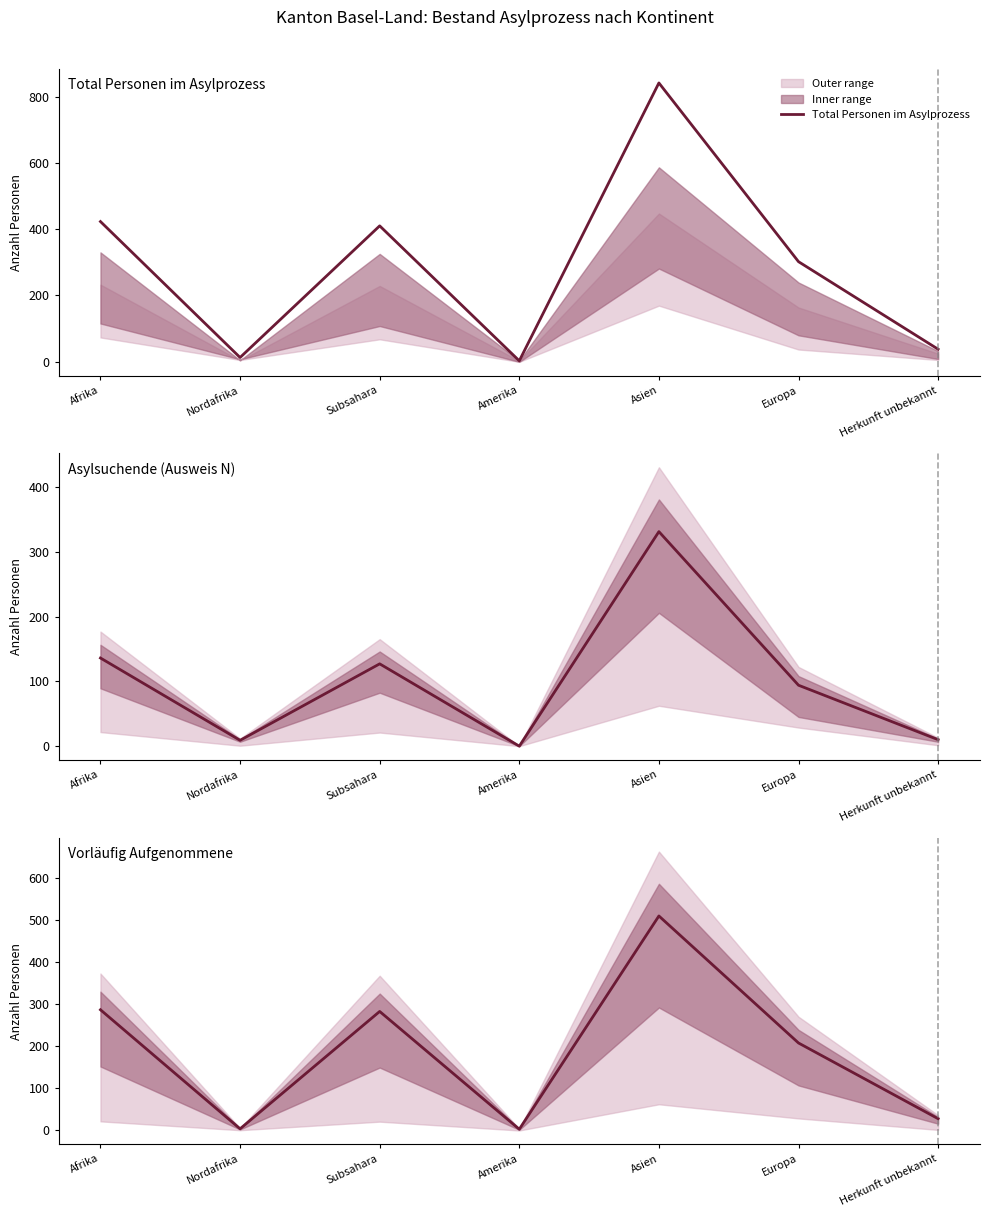

List the labels in order of Asylsuchende (Ausweis N) value, largest first.

Asien, Afrika, Subsahara, Europa, Herkunft unbekannt, Nordafrika, Amerika